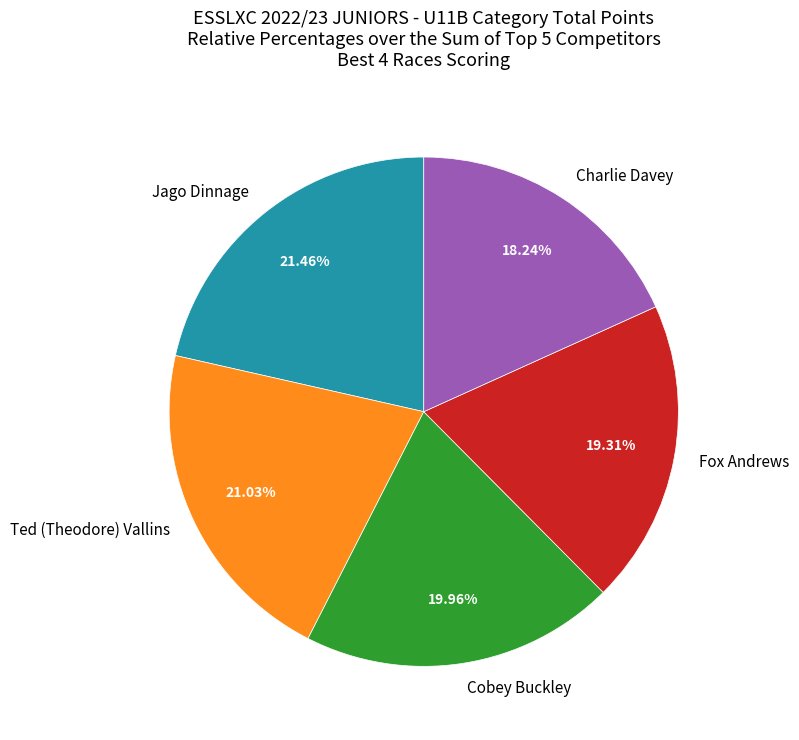

How many segments does this pie chart have?

5